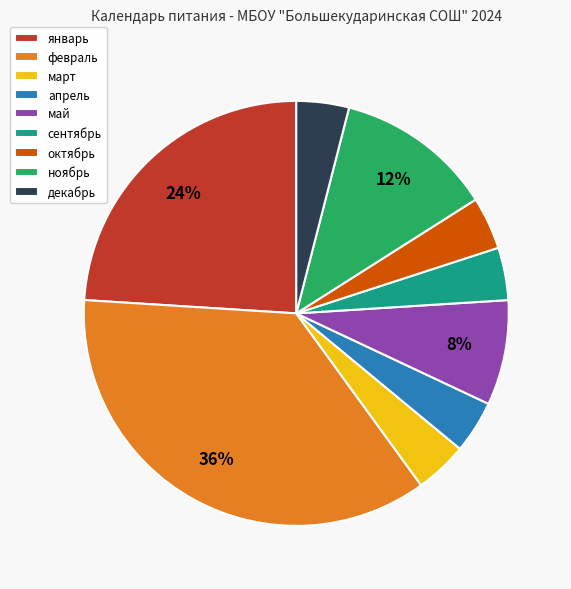

To the nearest percent, what is the combined percentage of декабрь and январь?

28%